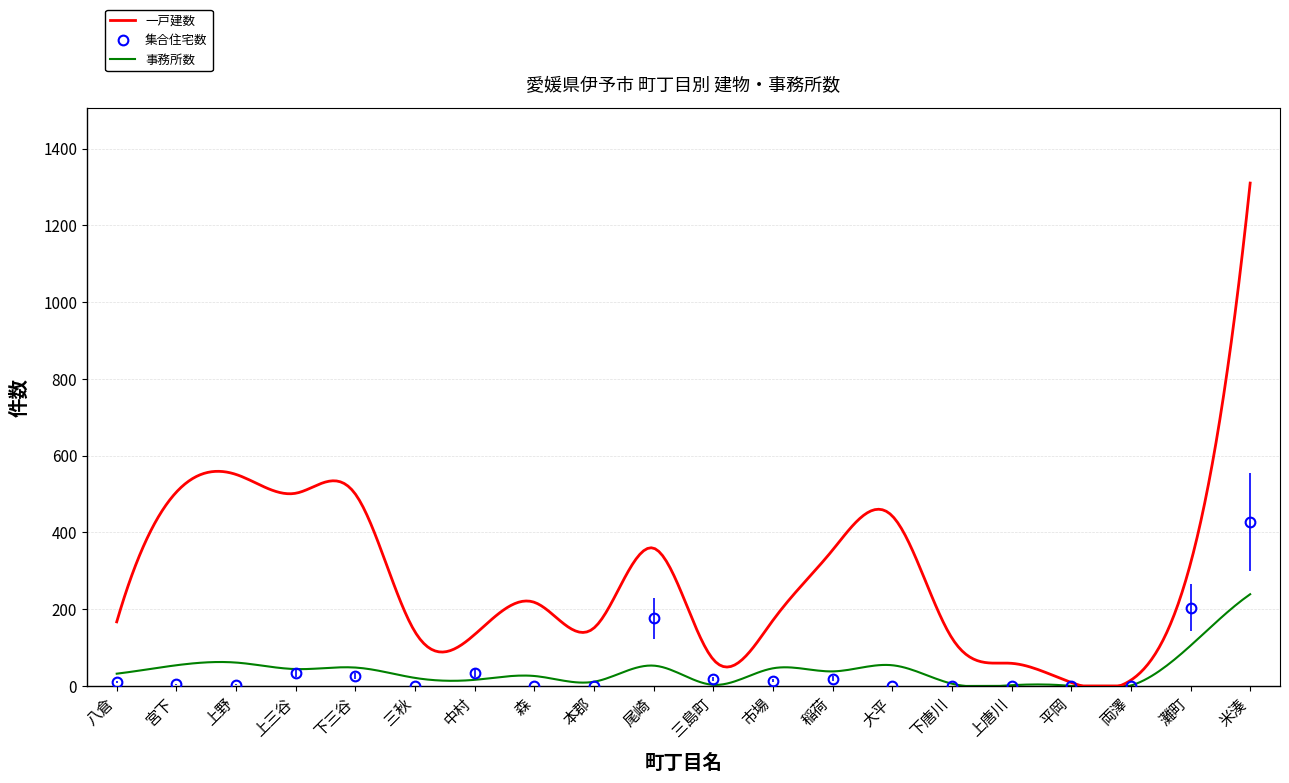

What is the total value across all series at 森?

244